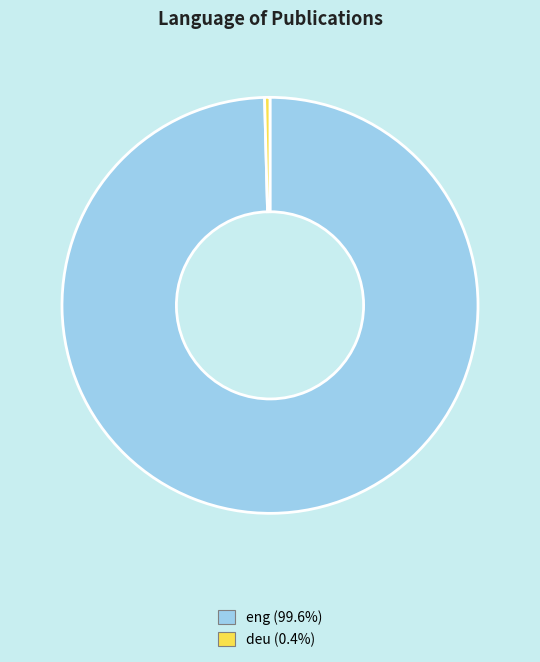

Between deu and eng, which is larger?

eng